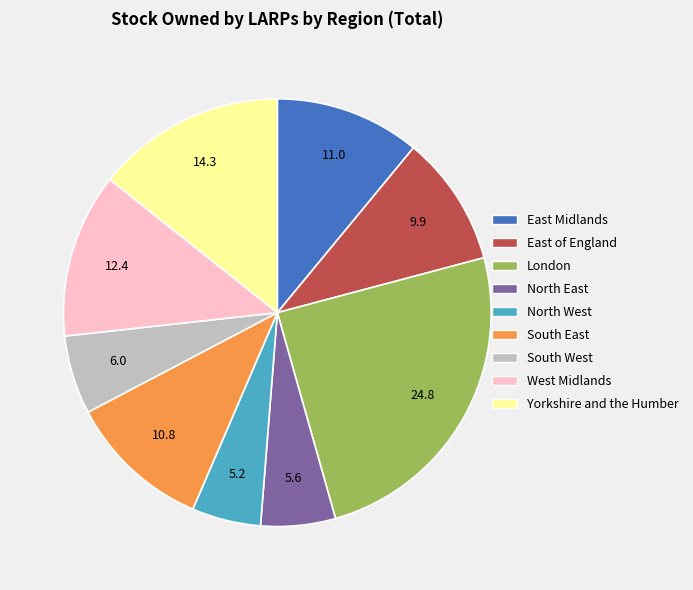

Count the number of slices in the pie.

9